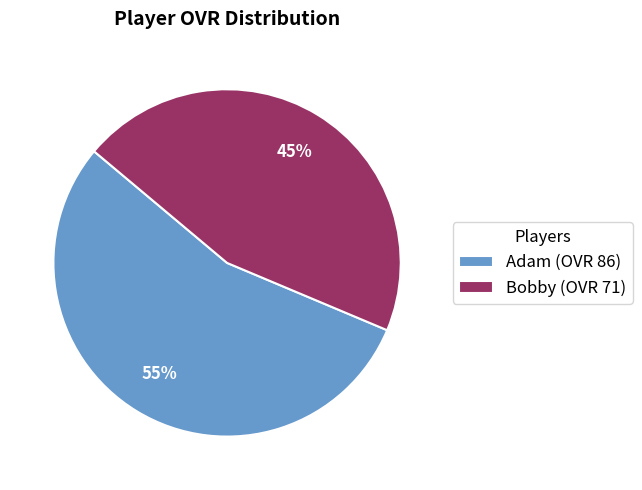

Does any single category account for the majority?

Yes